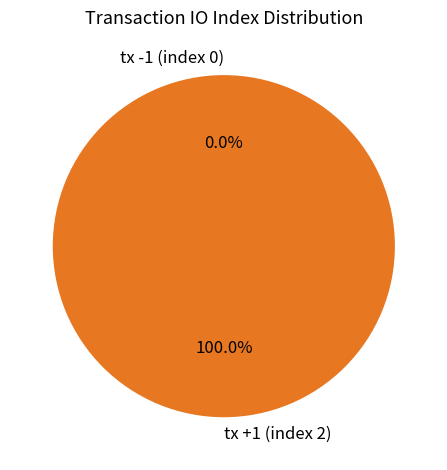

What percentage is the tx +1 (index 2) slice, to the nearest percent?

100%